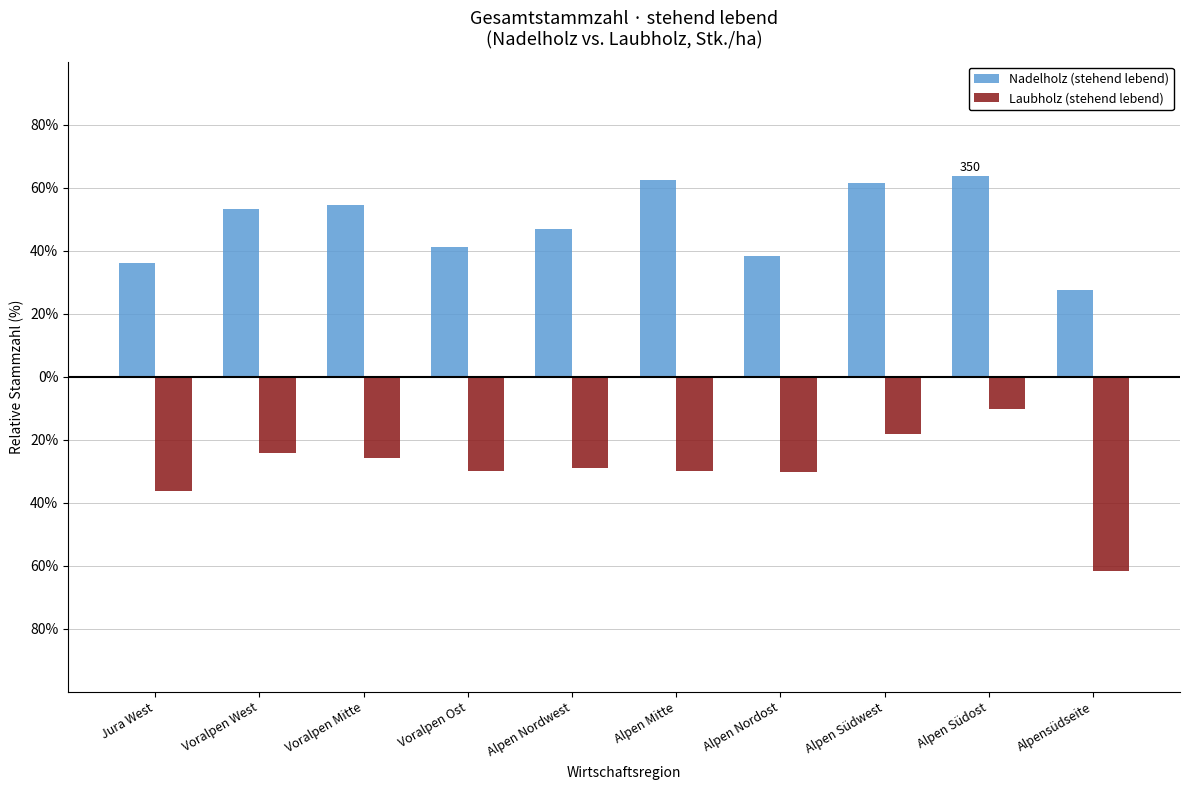

Are the bars grouped side by side (vs. stacked)?

Yes